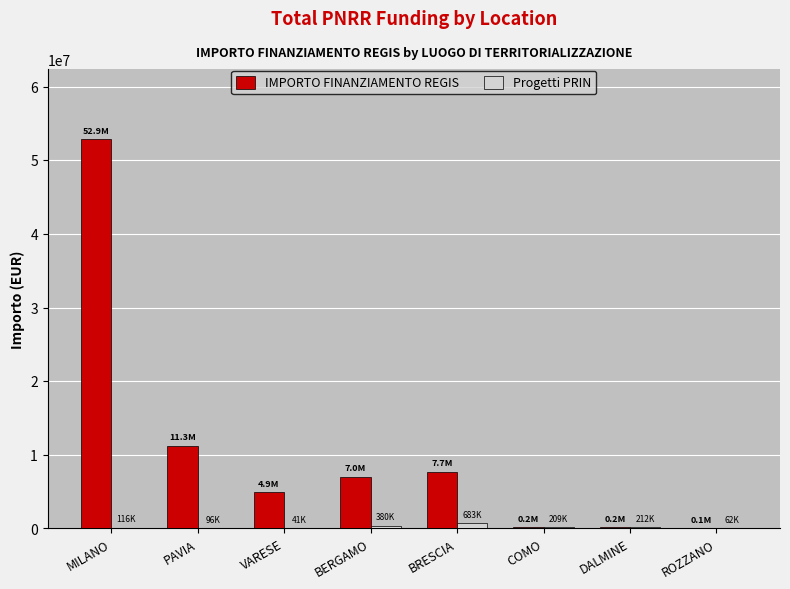

True or false: IMPORTO FINANZIAMENTO REGIS has a value of 2013592.6 at VARESE.

False